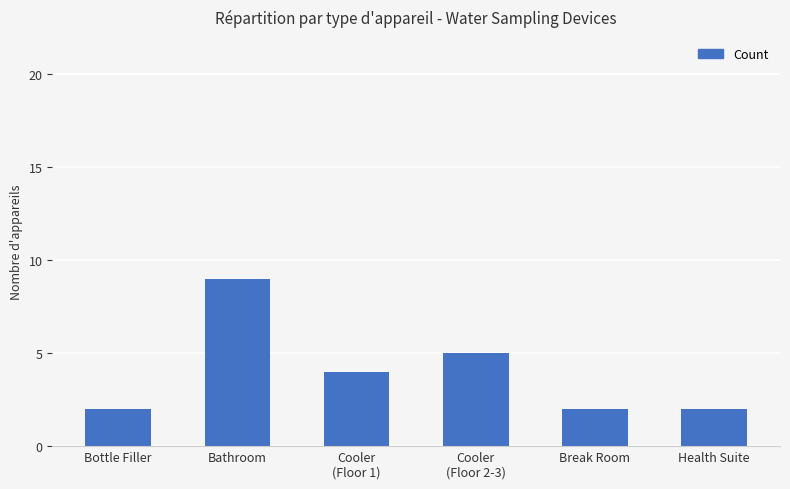

What is the sum of all values?

24